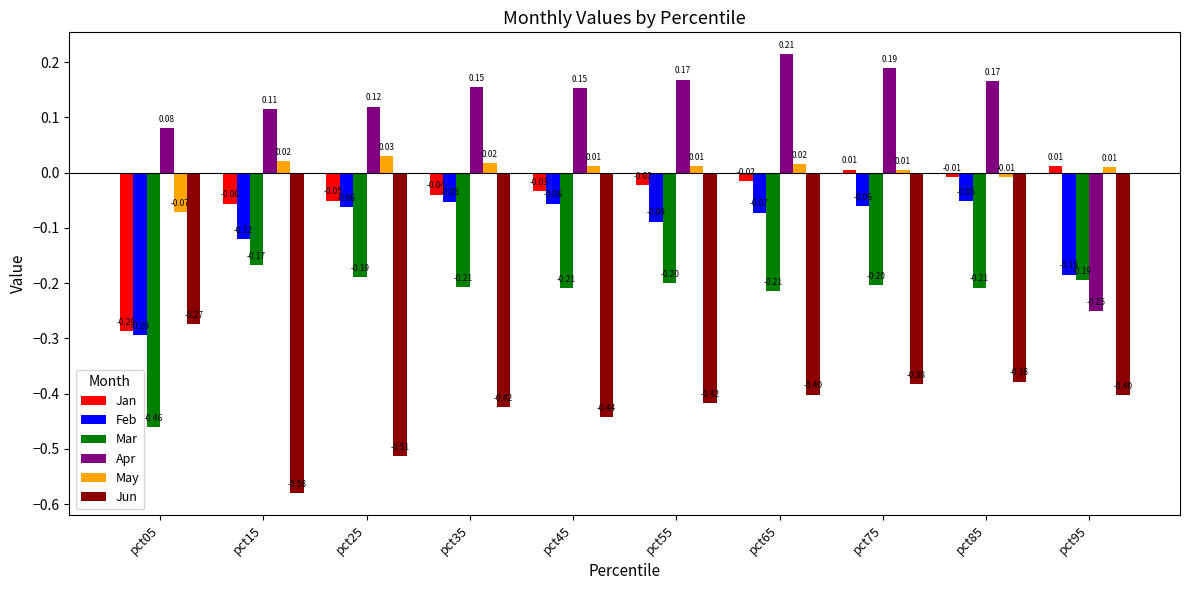

Where is Jun nearest to the value 0?

pct05